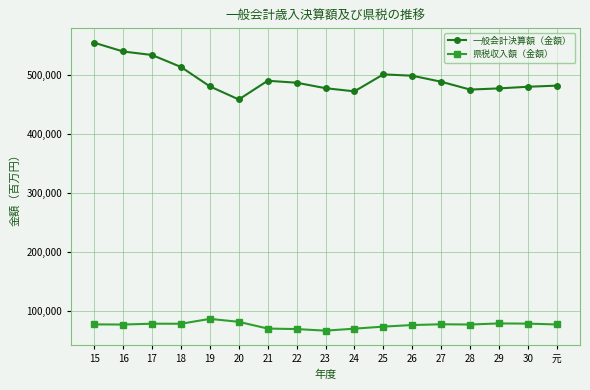

True or false: 一般会計決算額（金額） and 県税収入額（金額） intersect in this chart.

False